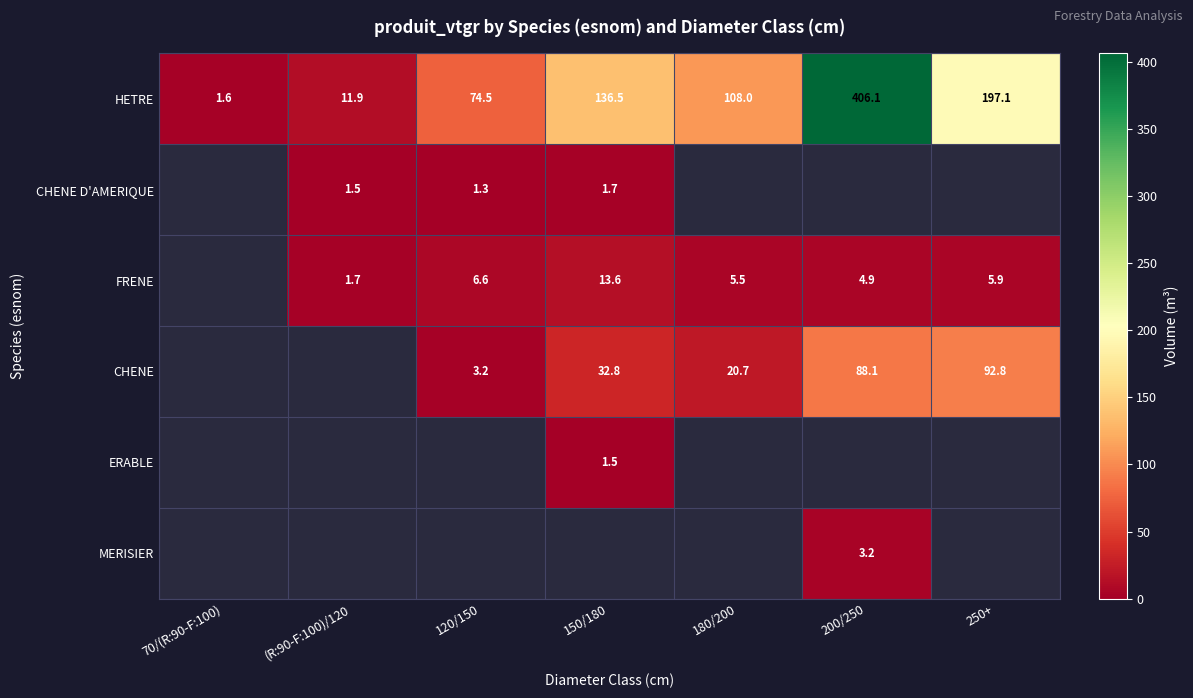

Is the value of FRENE at (R:90-F:100)/120 greater than the value of CHENE D'AMERIQUE at 120/150?

Yes